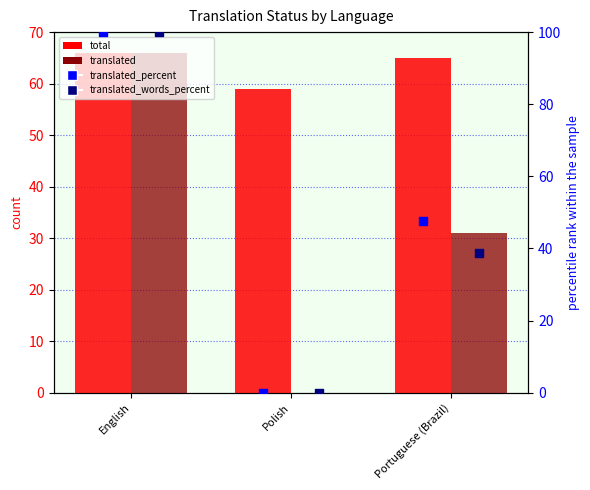

Which series contains the highest Y value?

translated_percent